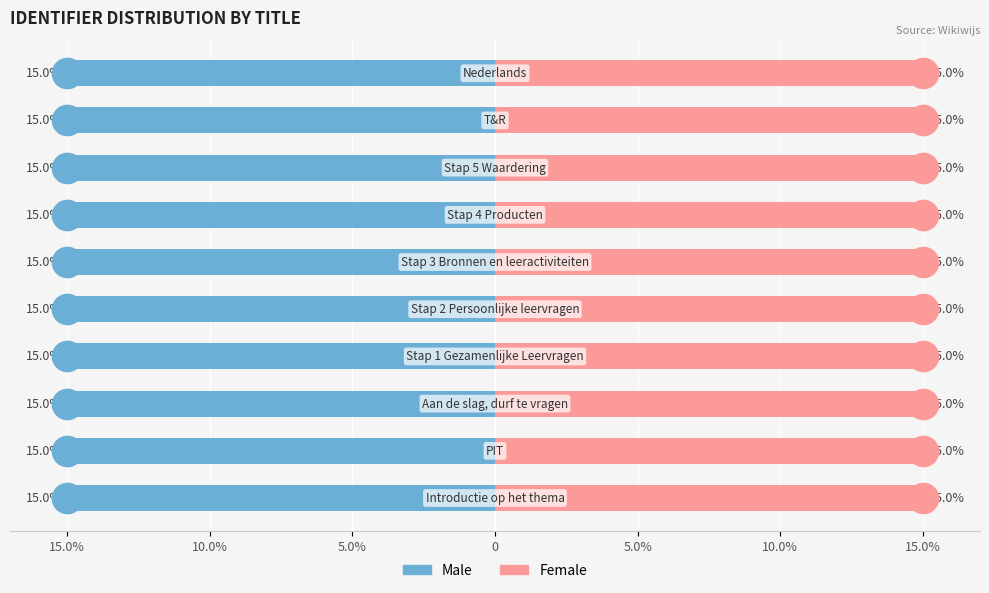

How many groups of bars are there?

10